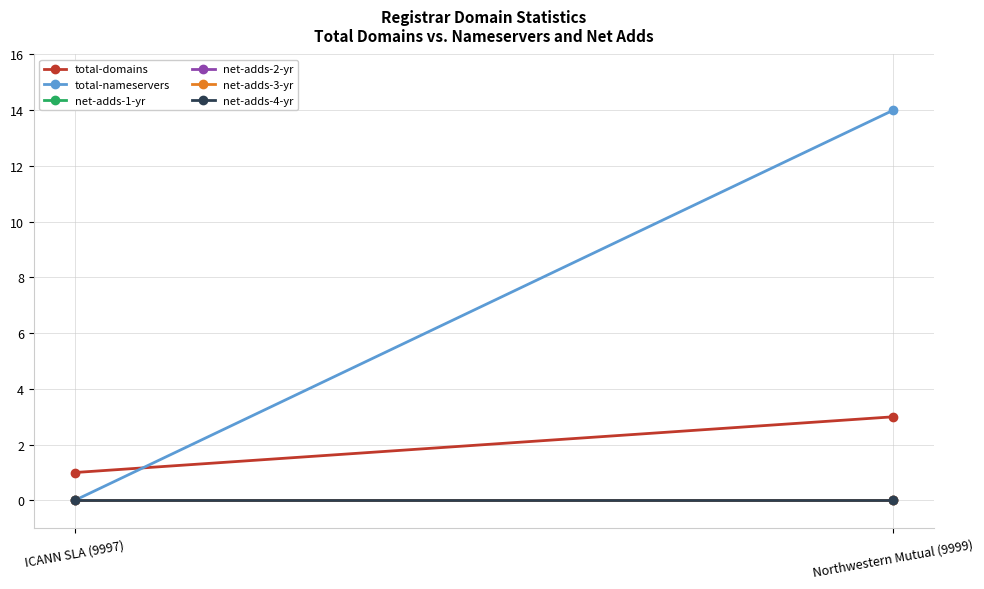

Reading left to right, list all the values displayed in this chart.

total-domains: ICANN SLA (9997)=1	Northwestern Mutual (9999)=3
total-nameservers: ICANN SLA (9997)=0	Northwestern Mutual (9999)=14
net-adds-1-yr: ICANN SLA (9997)=0	Northwestern Mutual (9999)=0
net-adds-2-yr: ICANN SLA (9997)=0	Northwestern Mutual (9999)=0
net-adds-3-yr: ICANN SLA (9997)=0	Northwestern Mutual (9999)=0
net-adds-4-yr: ICANN SLA (9997)=0	Northwestern Mutual (9999)=0